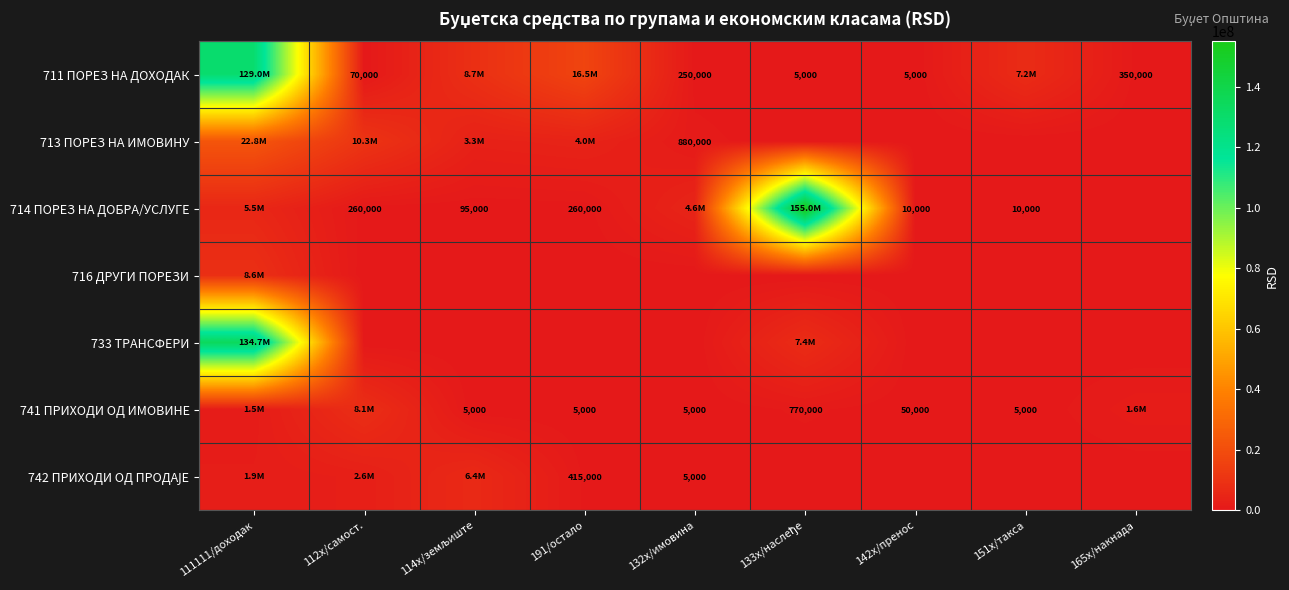

The 714 ПОРЕЗ НА ДОБРА/УСЛУГЕ series shows 10000 at 151x/такса. True or false?

True